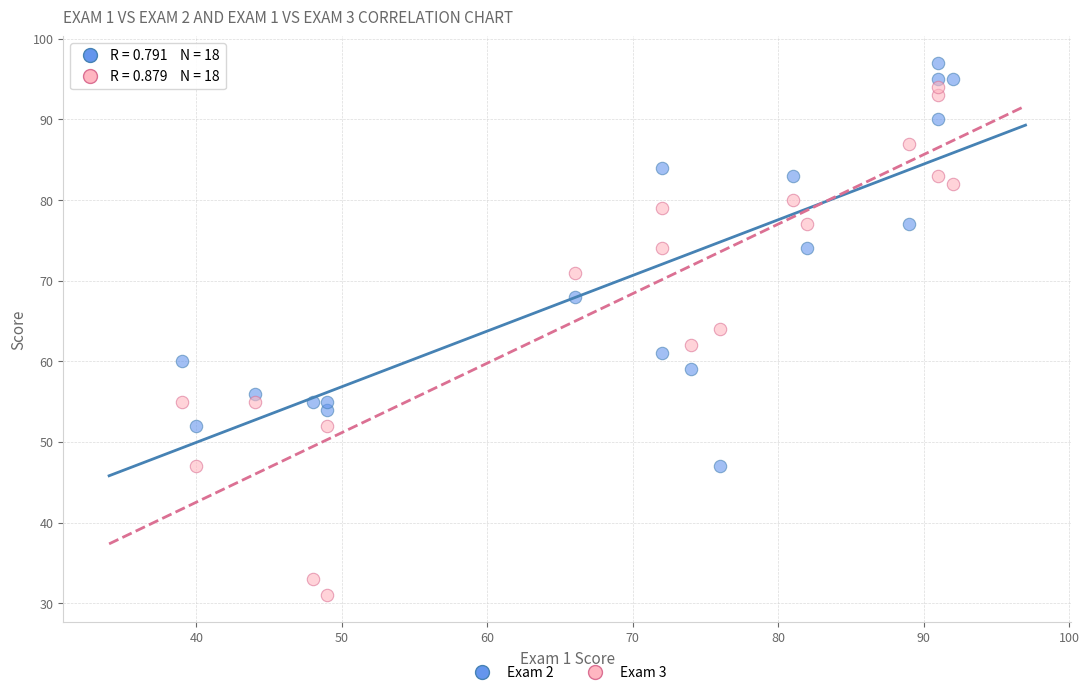

Which series contains the highest Y value?

Exam 2